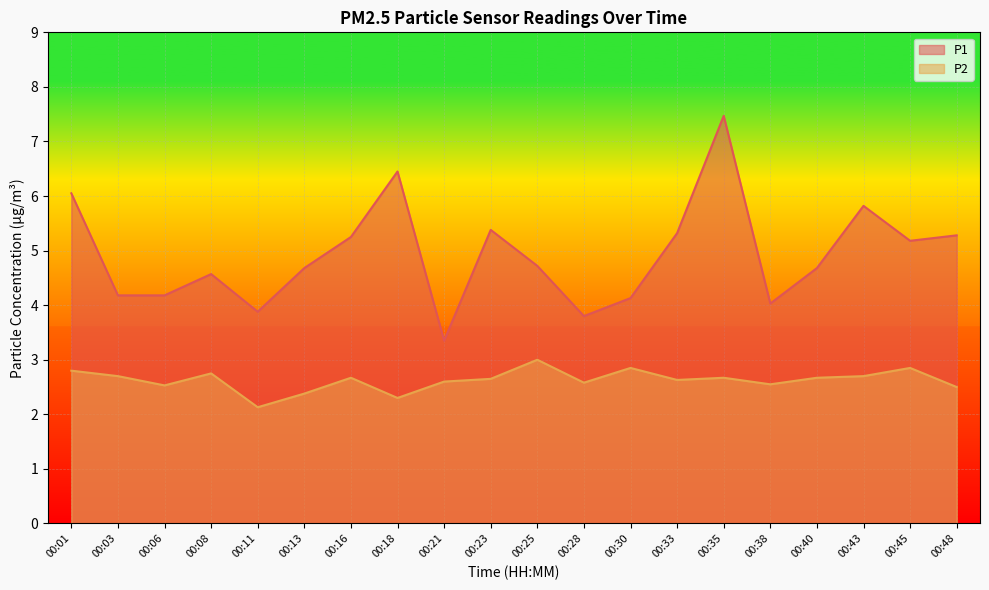

What is the greatest value displayed?

7.5